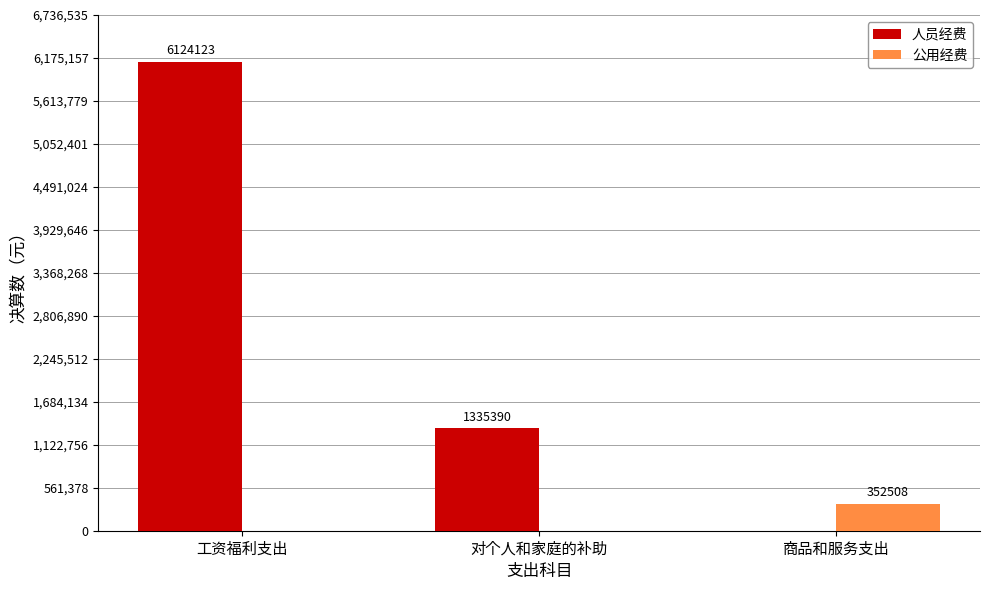

How many groups of bars are there?

3